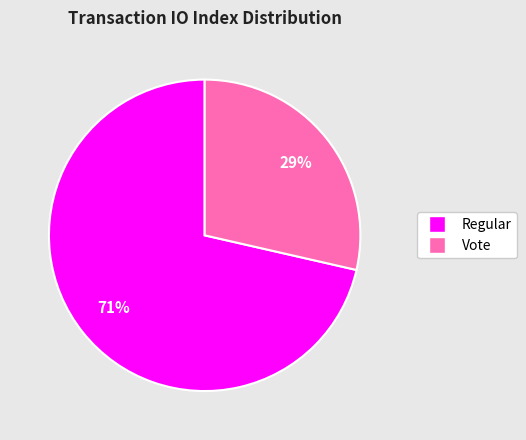

To the nearest percent, what is the average slice percentage?

50%